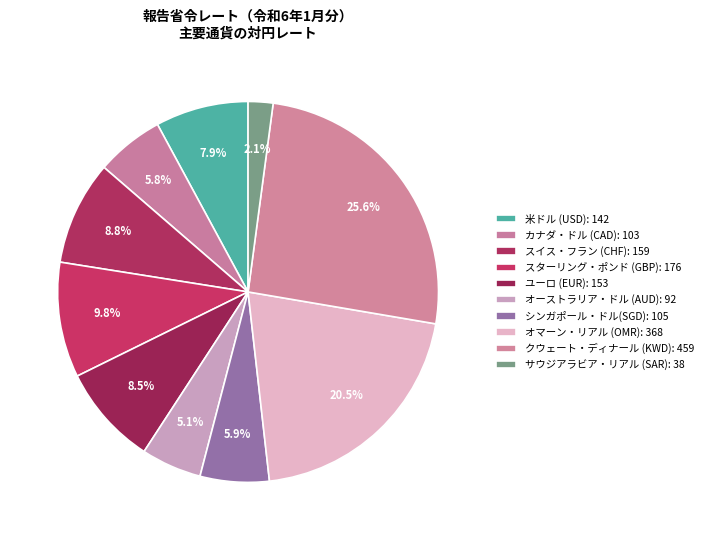

How many slices are in this pie chart?

10